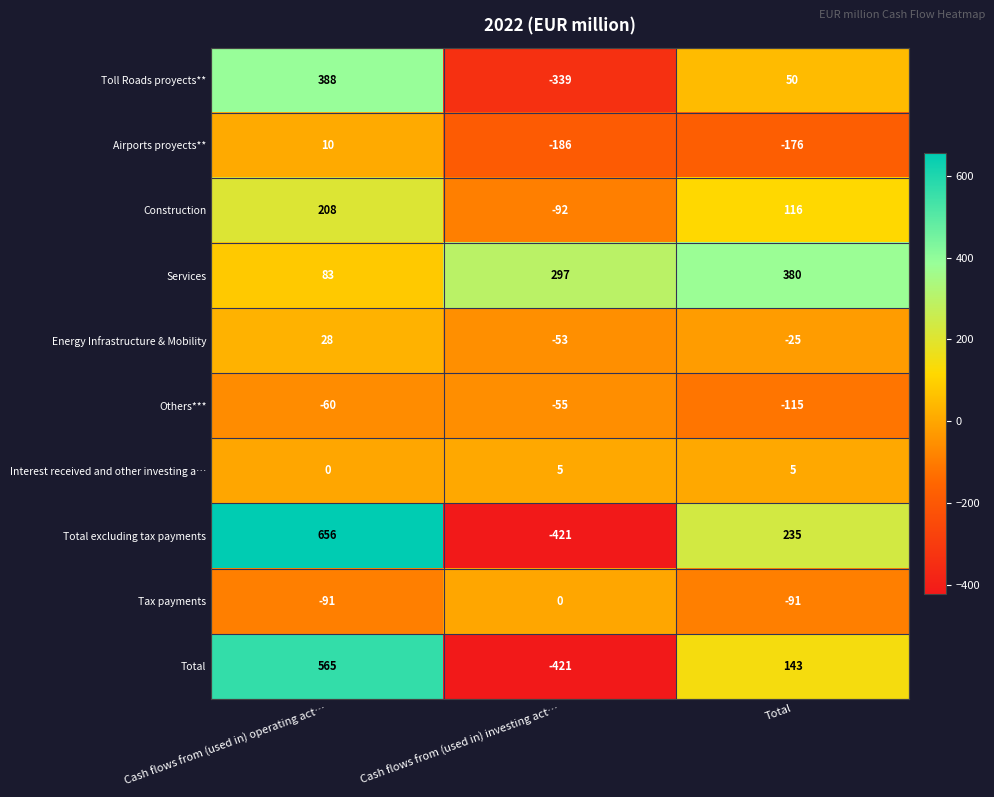

What is the minimum value shown in the chart?

-421